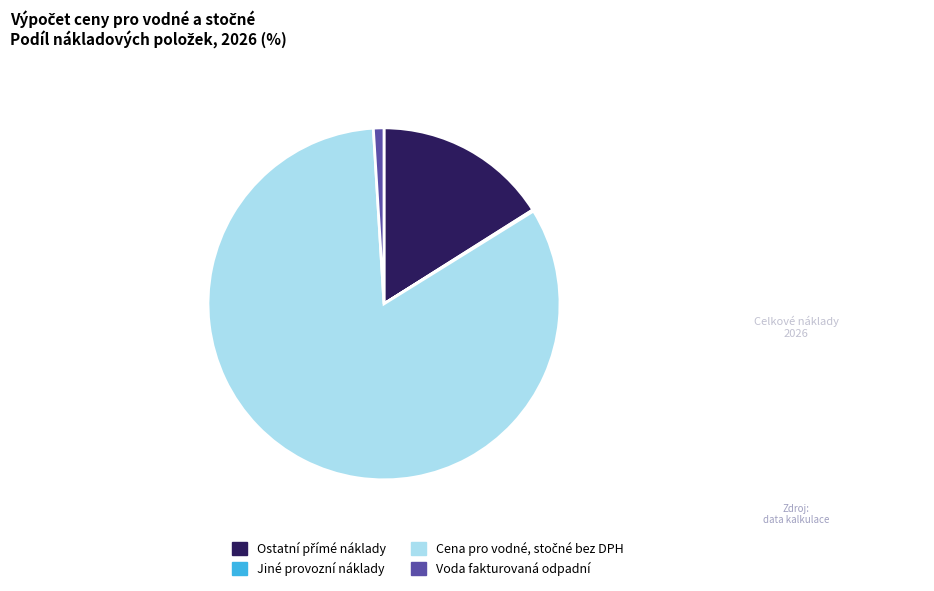

Does any single category account for the majority?

Yes